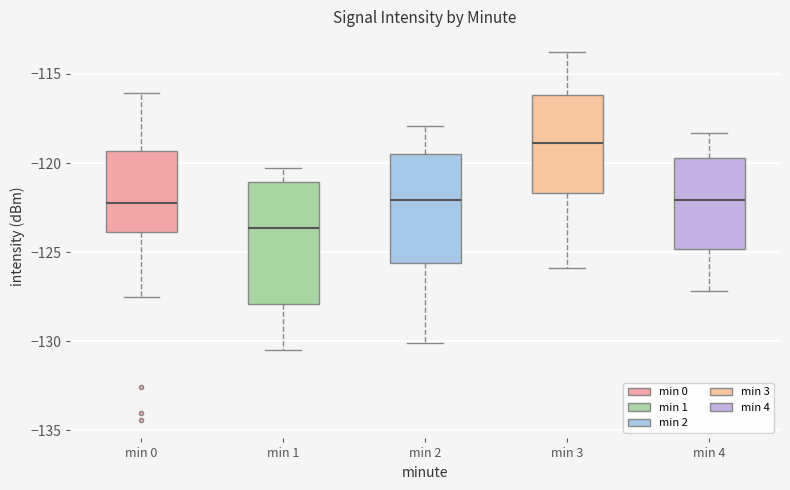

Where does the lower whisker of the box for min 4 end on the y-axis? The values are not printed on the chart, so give them approximately, as read against the axis.

-127.0